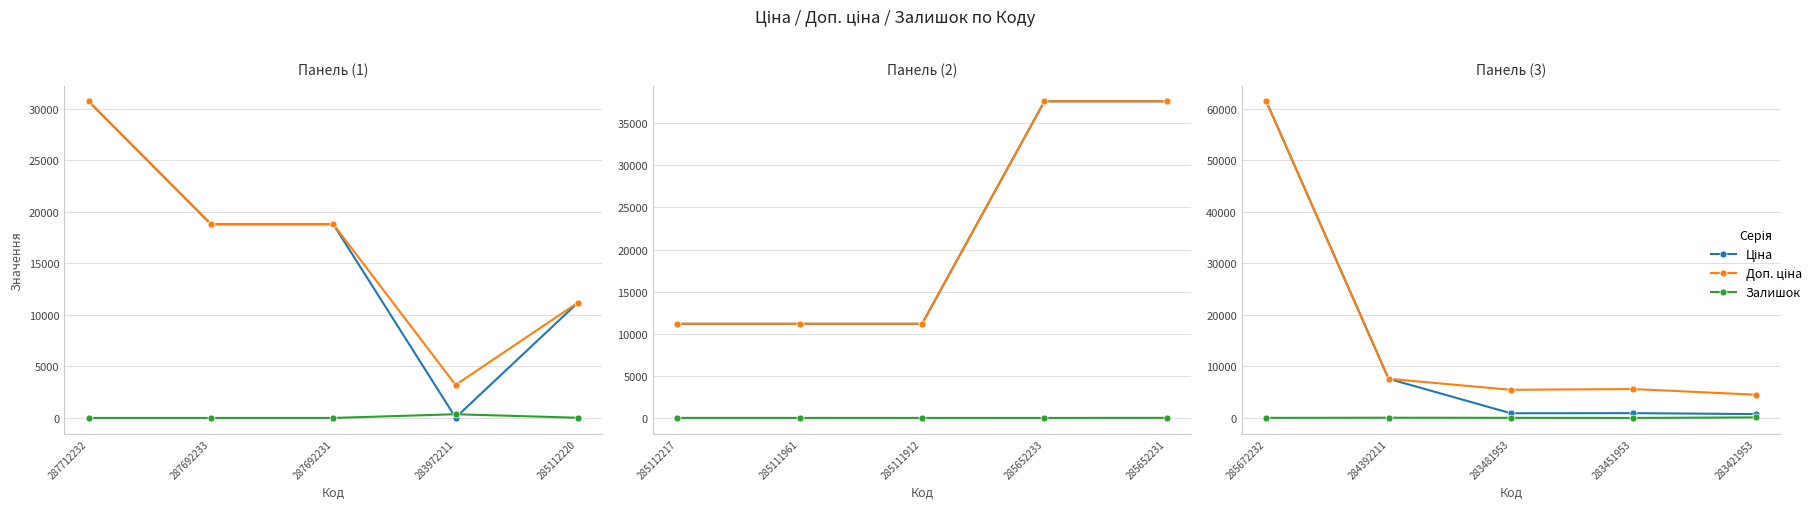

True or false: Доп. ціна and Ціна cross at least once.

False